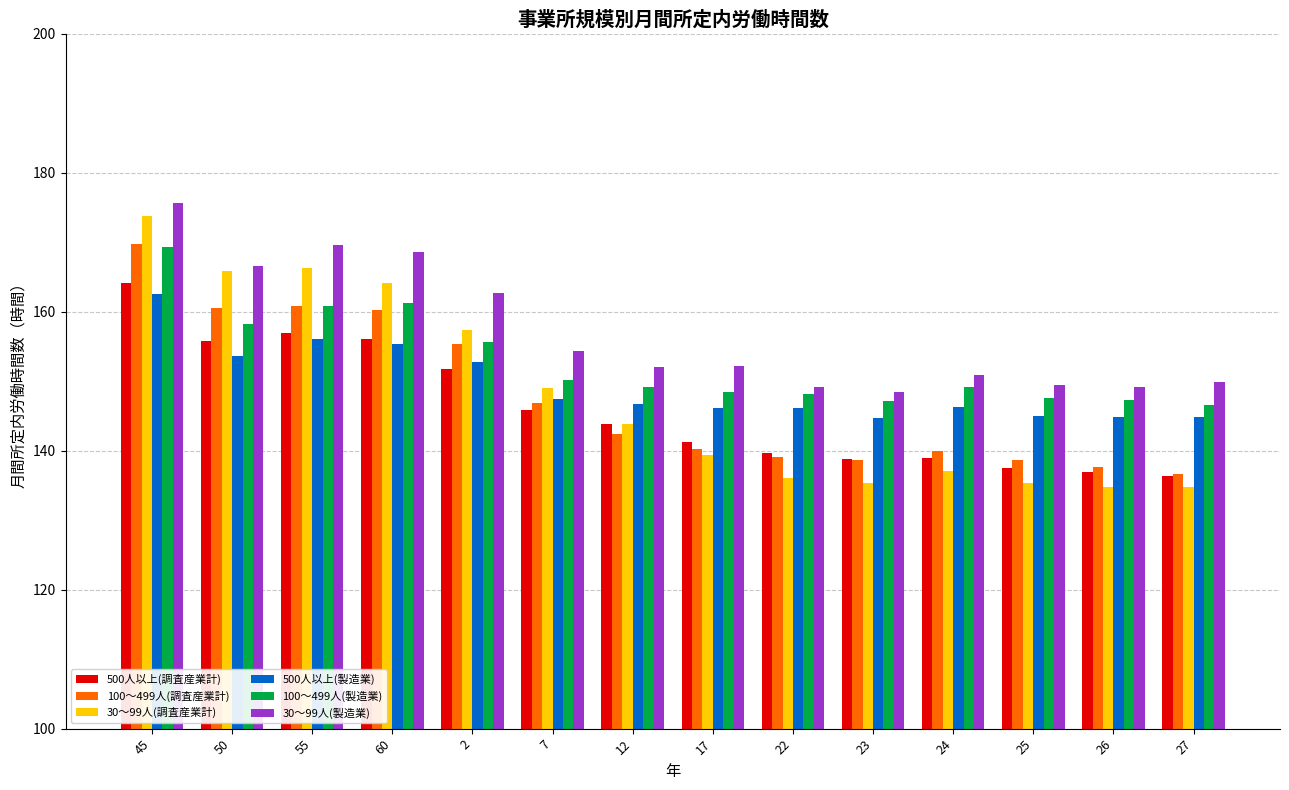

What is the greatest value displayed?

175.7